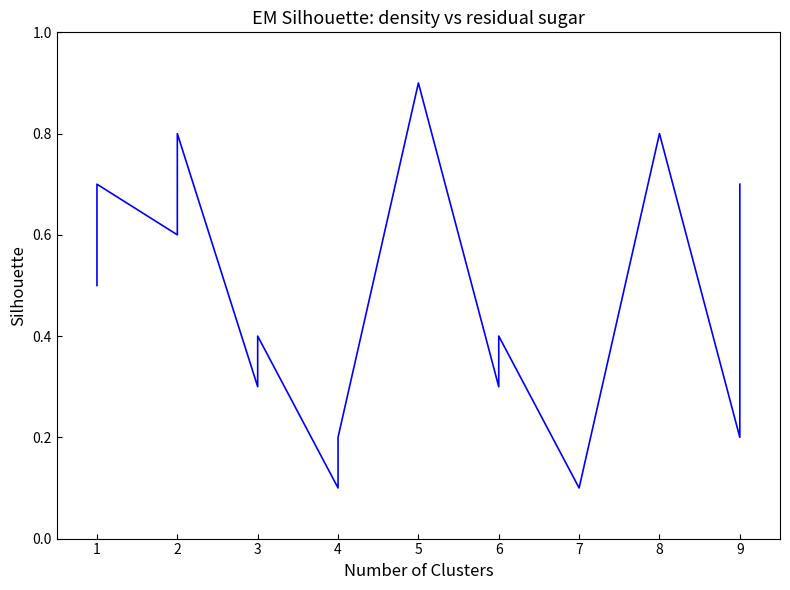

True or false: there are more than 1 points higher than both neighbors.

True